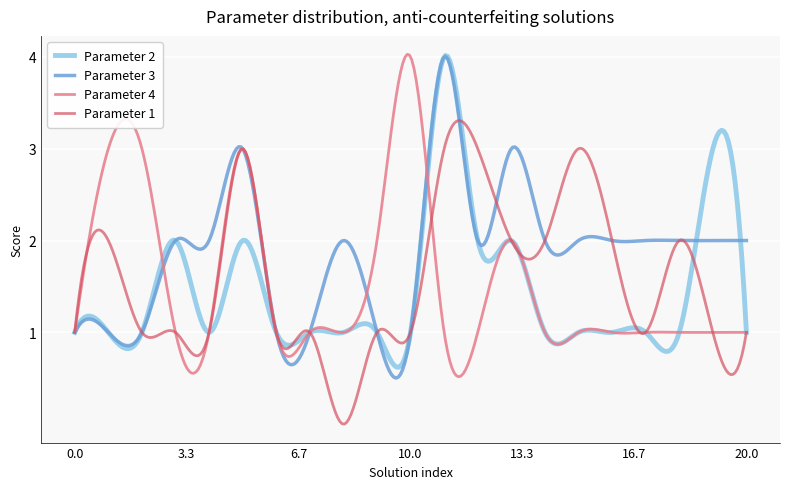

What is the lowest value of the Parameter 3 series?

0.5